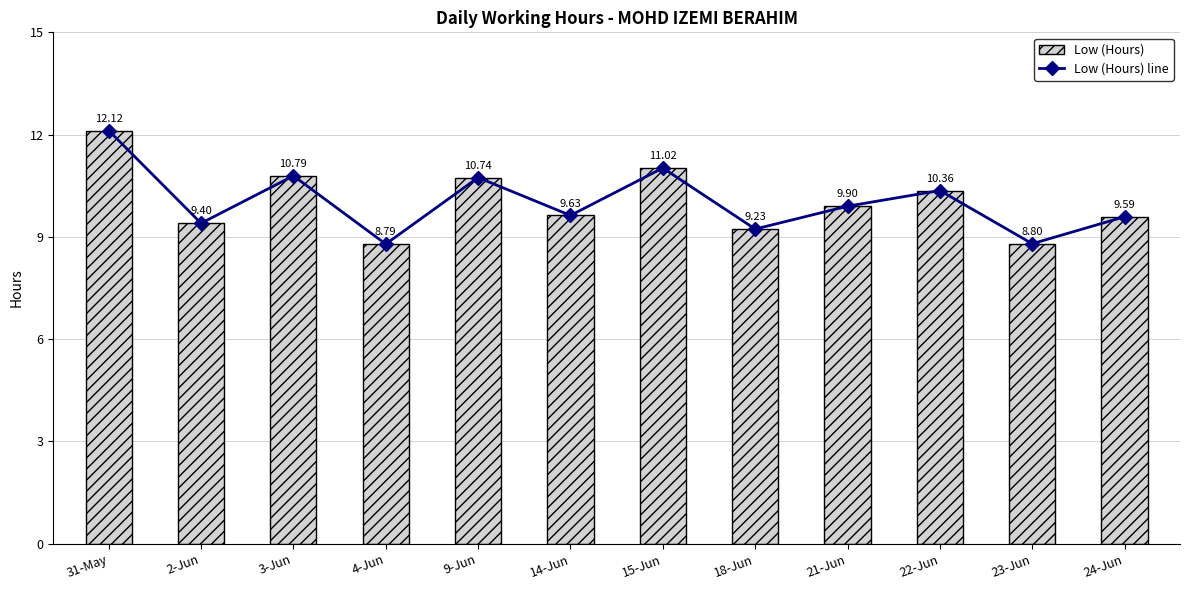

What is the label of the 4th bar from the left?

4-Jun